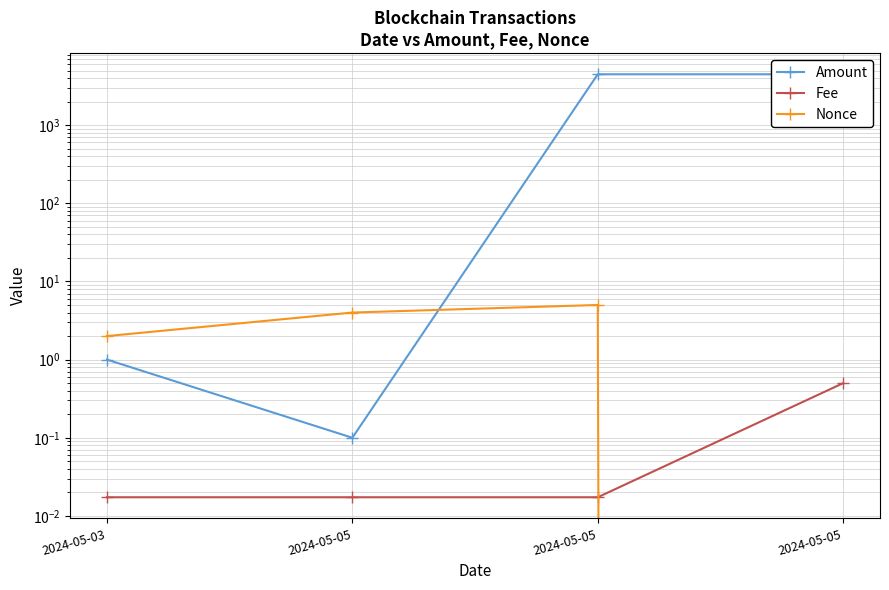

How many intersections are there between Nonce and Amount?

1